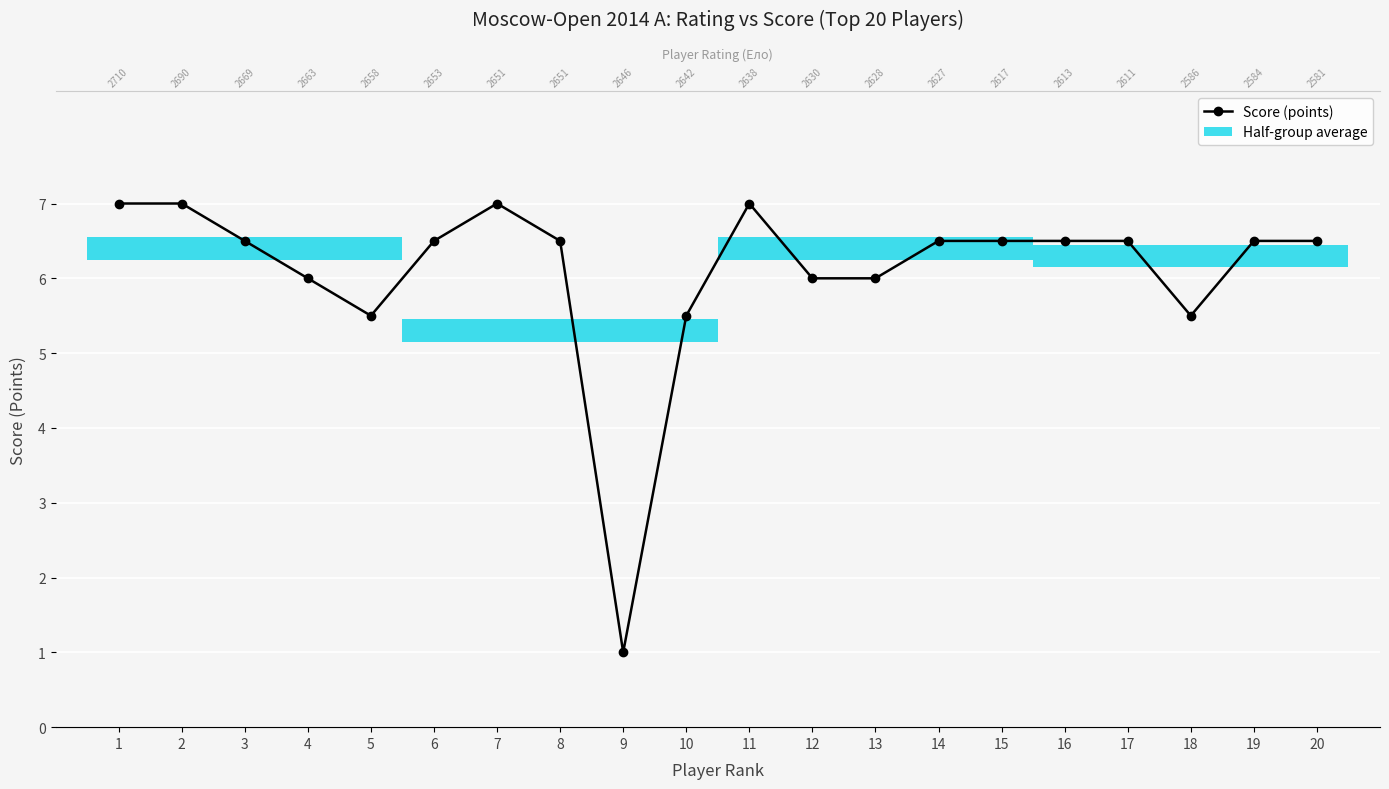

What is the difference between the values at 19 and 5?

1.0